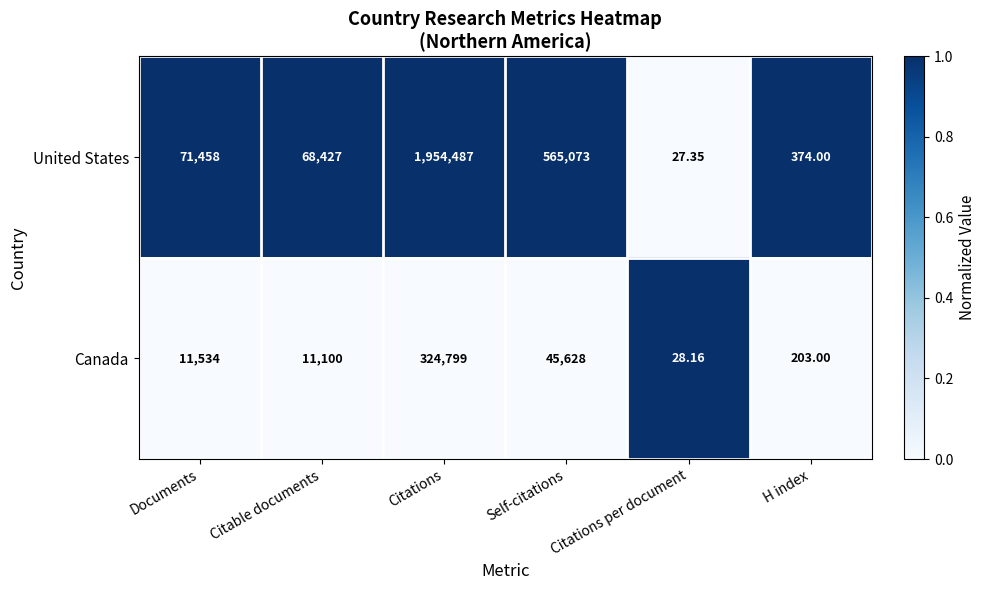

Count the number of data series in this chart.

2